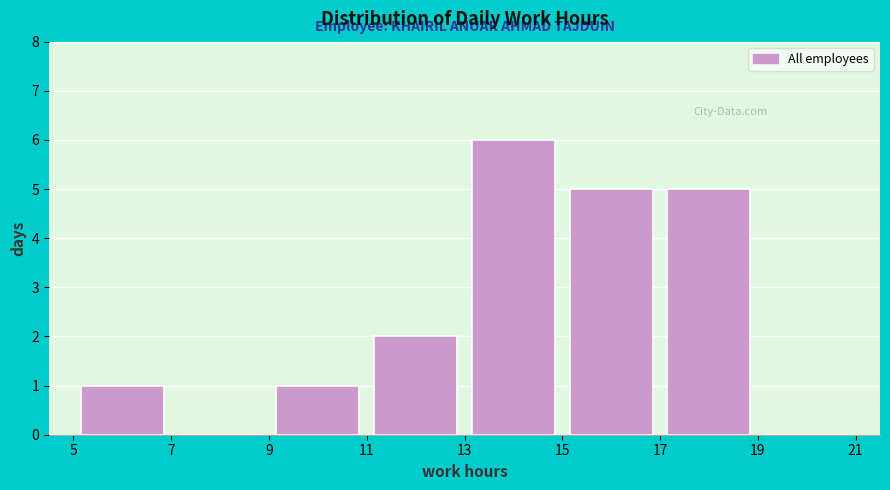

Over which range of the x-axis is the bar tallest?

13 to 15